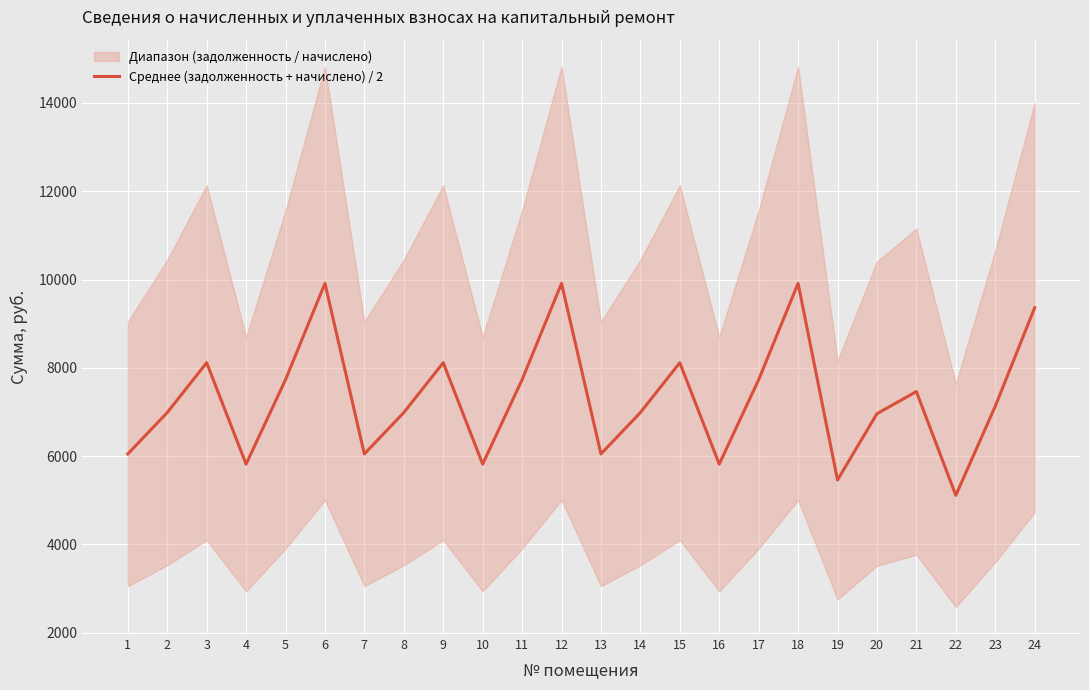

What is the sum of all values?

175291.7